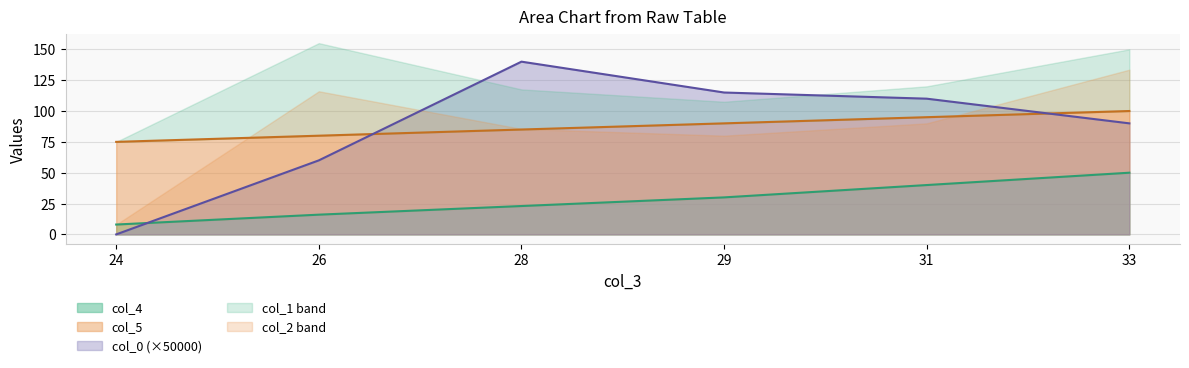

At which label is col_0 closest to 70?

26